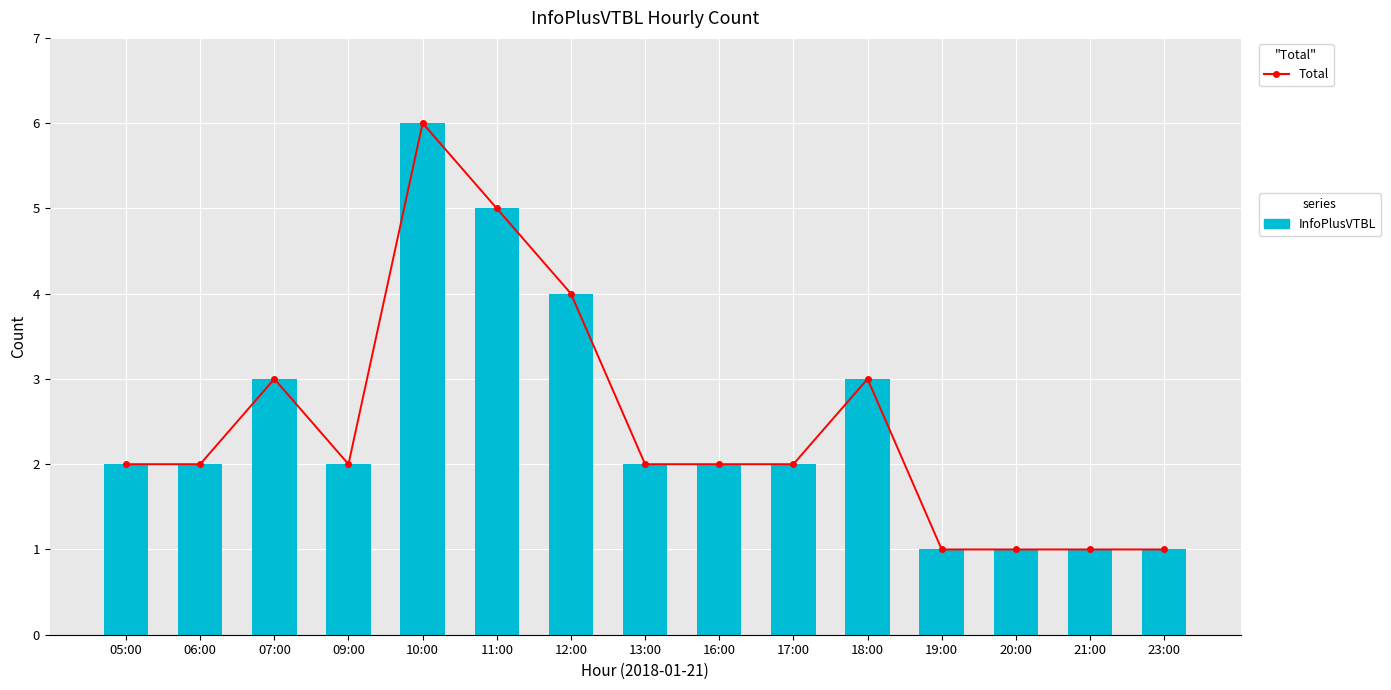

List the labels in order of InfoPlusVTBL value, smallest first.

19:00, 20:00, 21:00, 23:00, 05:00, 06:00, 09:00, 13:00, 16:00, 17:00, 07:00, 18:00, 12:00, 11:00, 10:00